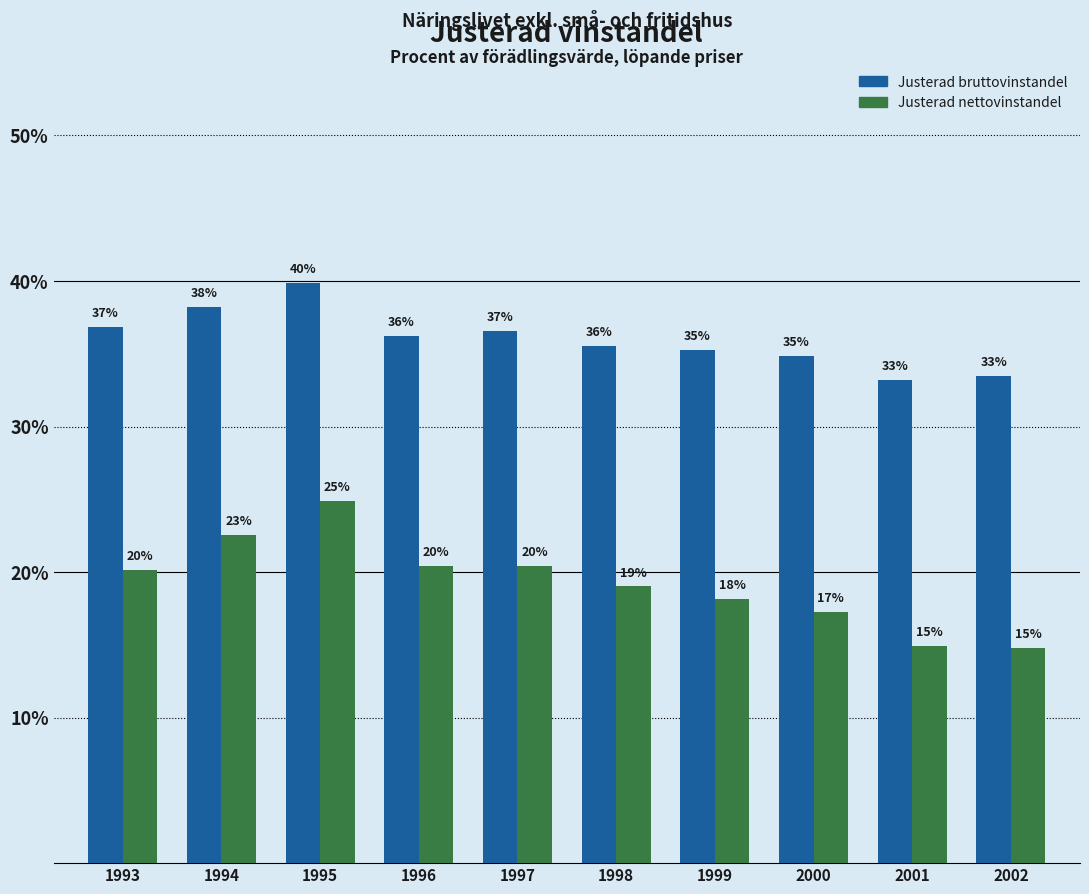

What is the average value of the Justerad bruttovinstandel series?

36.0